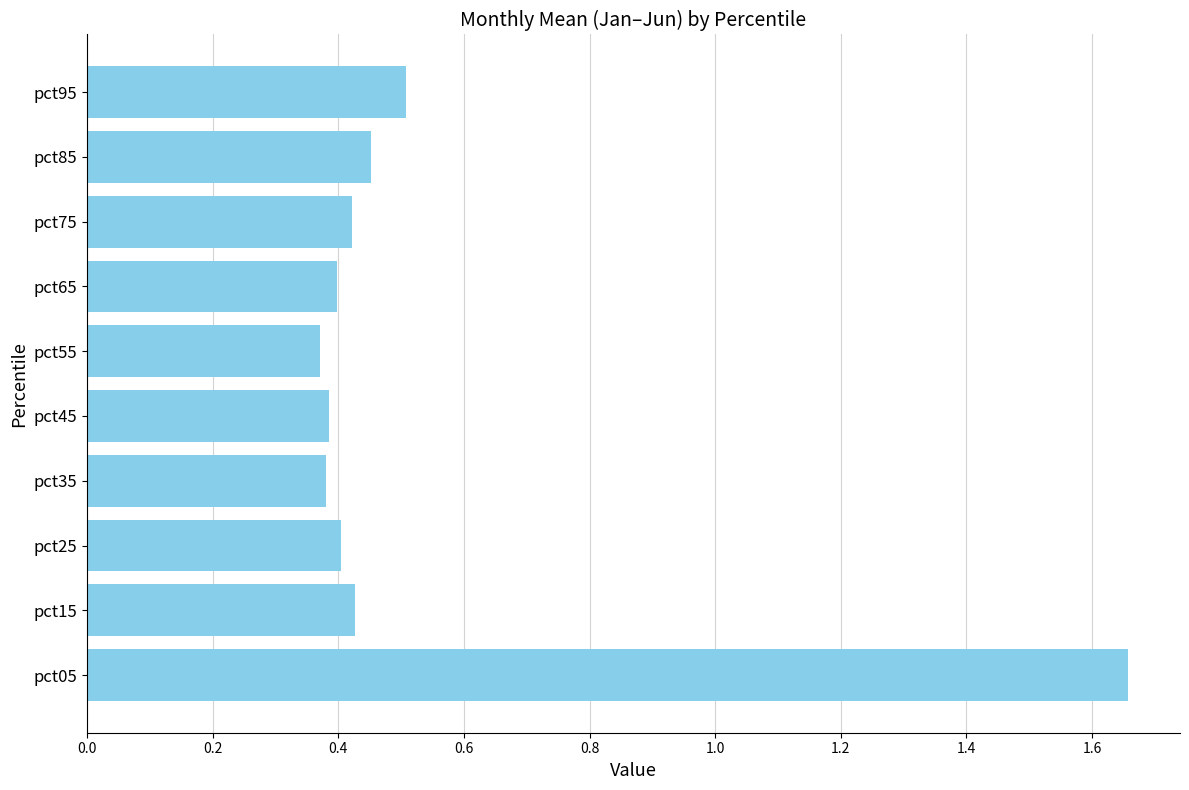

Where is the data nearest to the value 1?

pct95